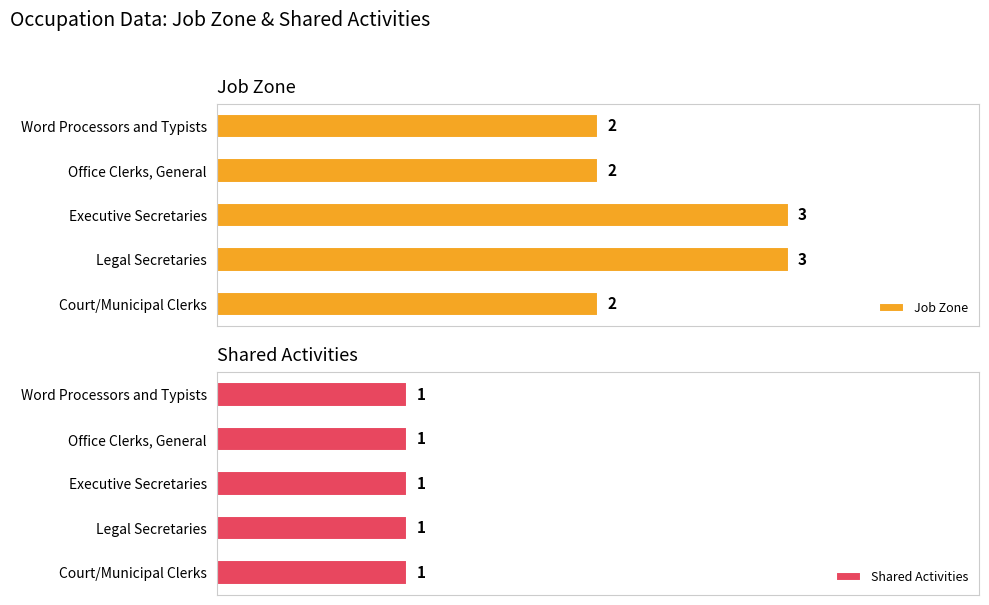

Rank the series by their maximum value, from lowest to highest.

Shared Activities, Job Zone